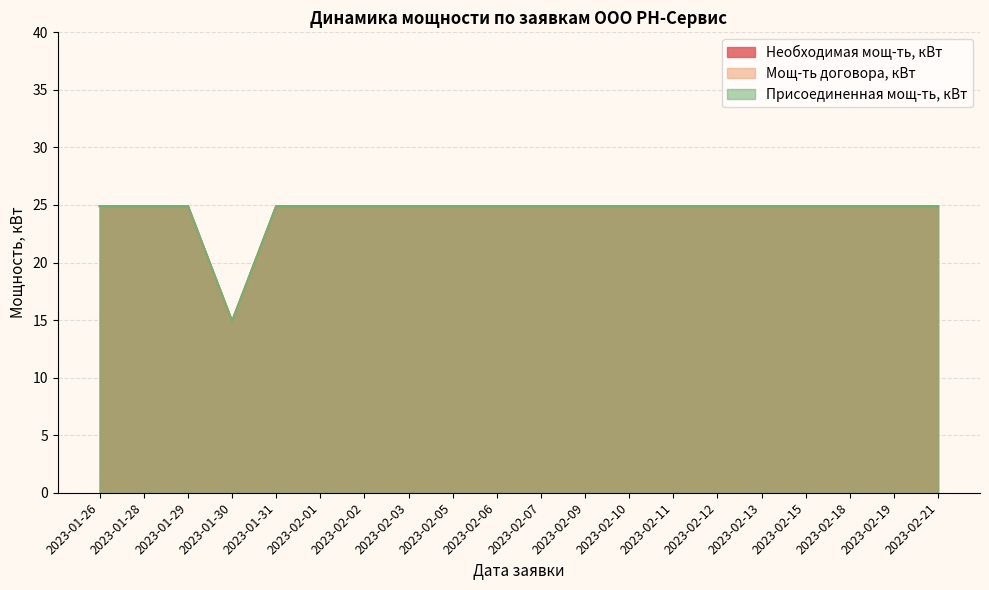

What is the label of the 5th point from the left?

2023-01-31